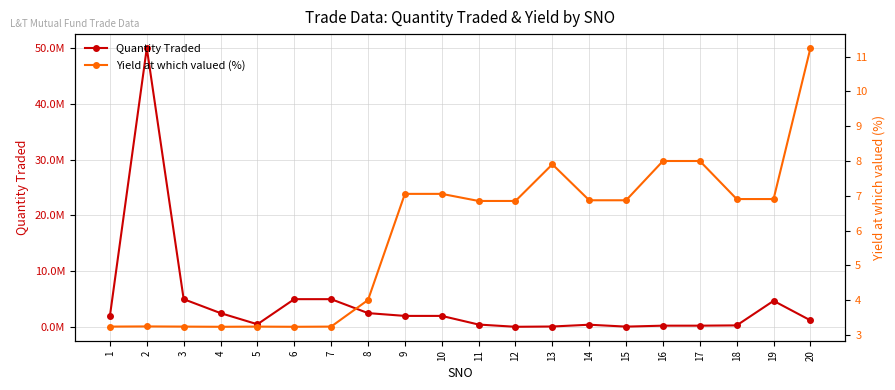

What is the value of the Quantity Traded point at the 3rd from the left?

5000000.0